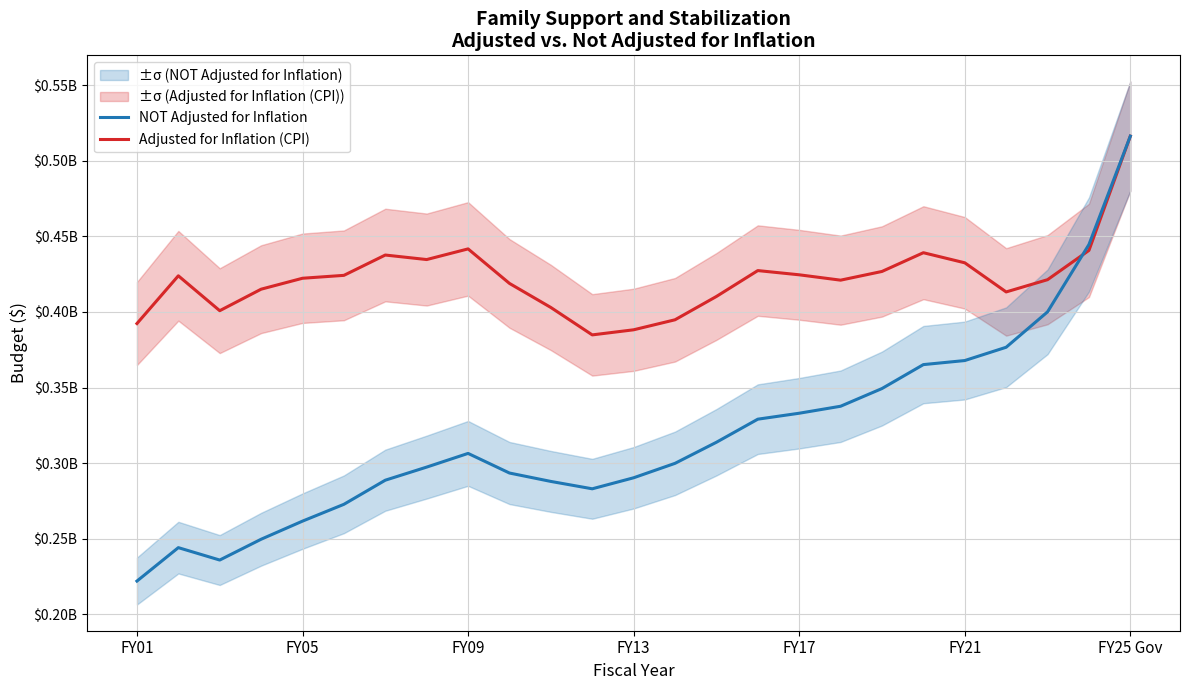

How many lines are shown in the chart?

2